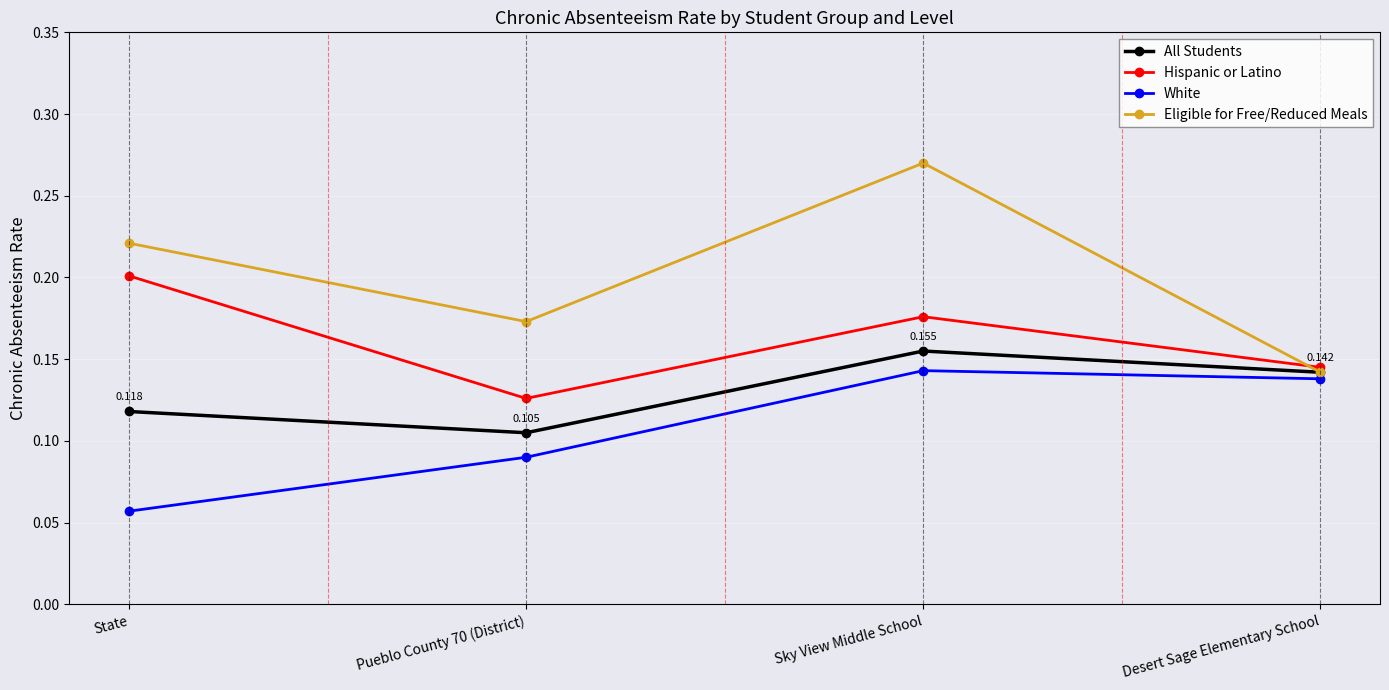

At which label does Eligible for Free/Reduced Meals reach its peak?

Sky View Middle School